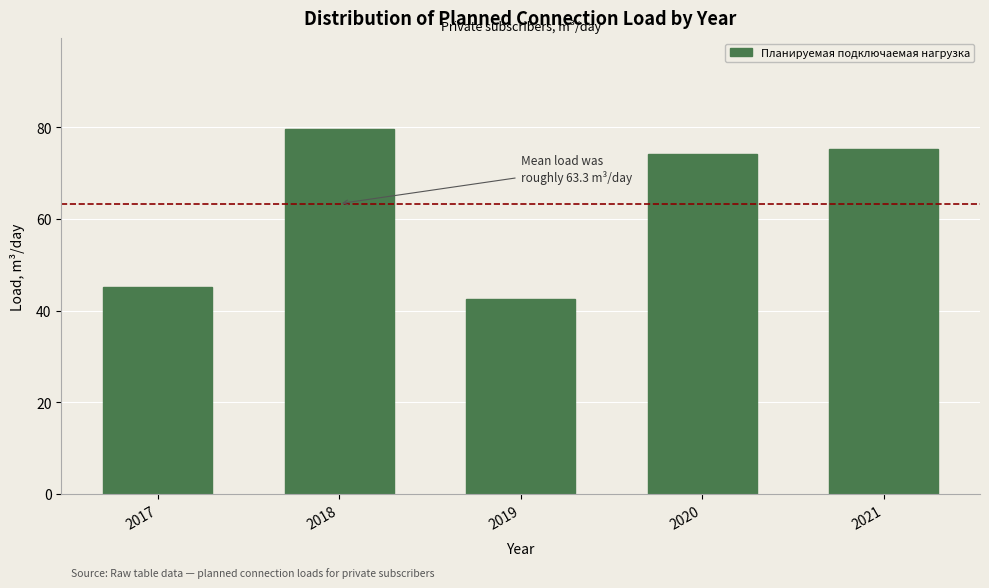

Reading right to left, list all the values displayed in this chart.

2021=75.1	2020=74.1	2019=42.5	2018=79.6	2017=45.2